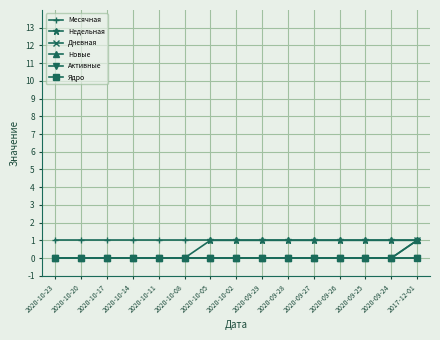

Does the chart have visible grid lines?

Yes